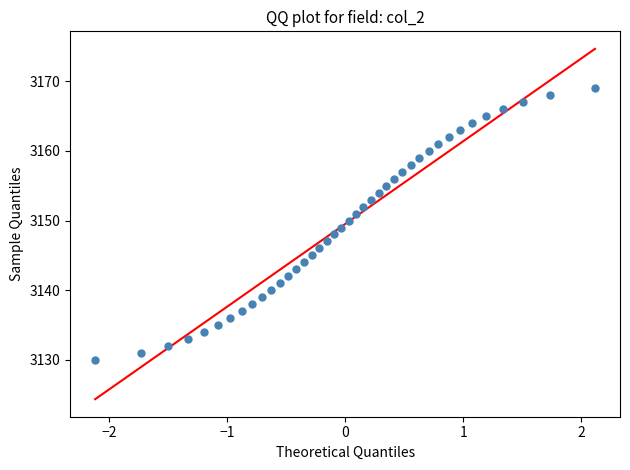

What is the range of Y values (max minus min)?

39